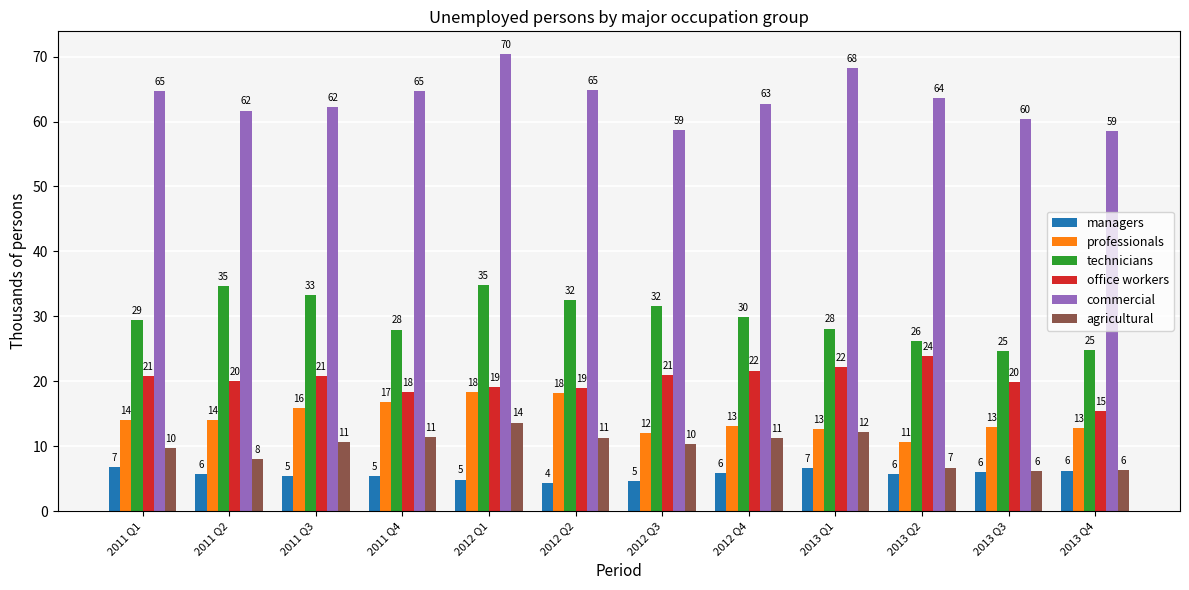

Is the value of office workers at 2011 Q3 greater than the value of commercial at 2012 Q2?

No